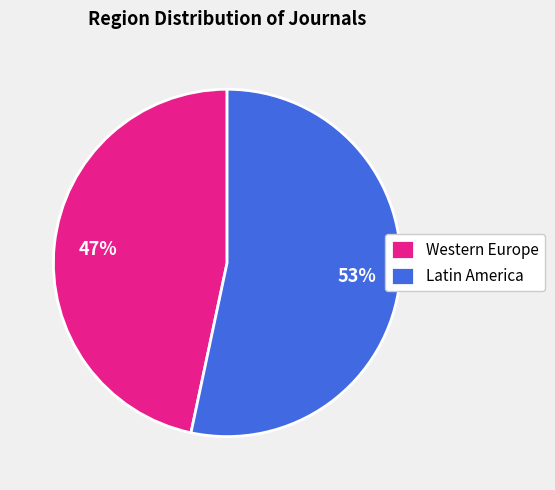

Rank the categories by value from lowest to highest.

Western Europe, Latin America